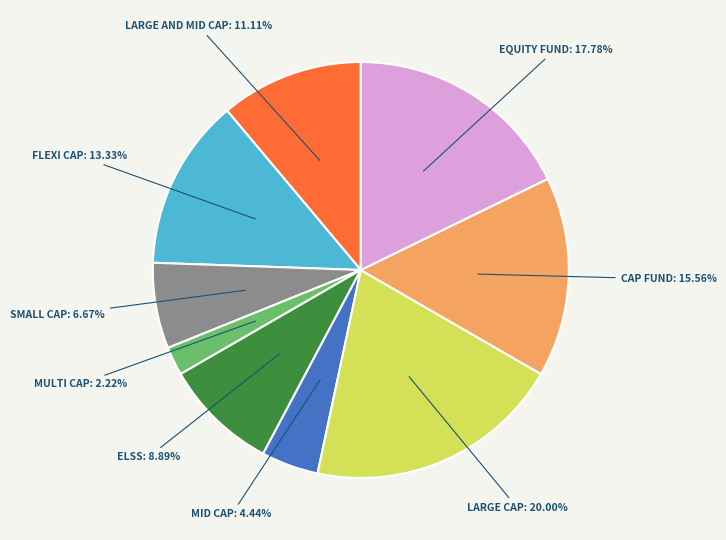

Is there any slice that represents more than half of the pie?

No